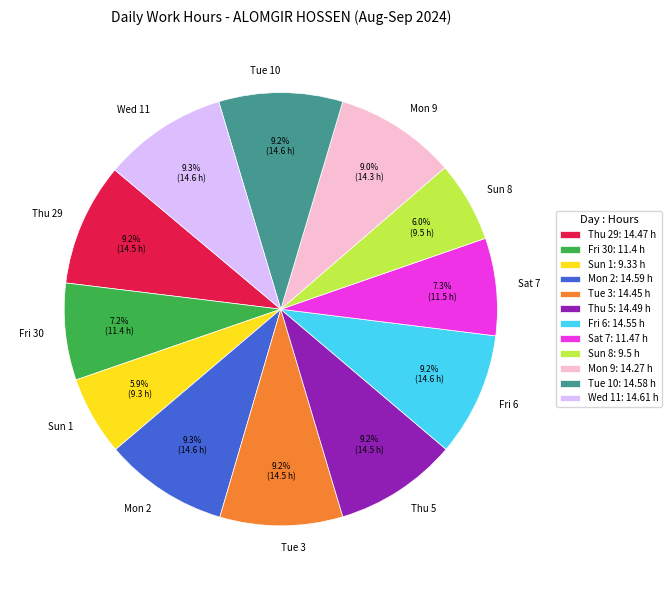

Is there a majority slice in this chart?

No